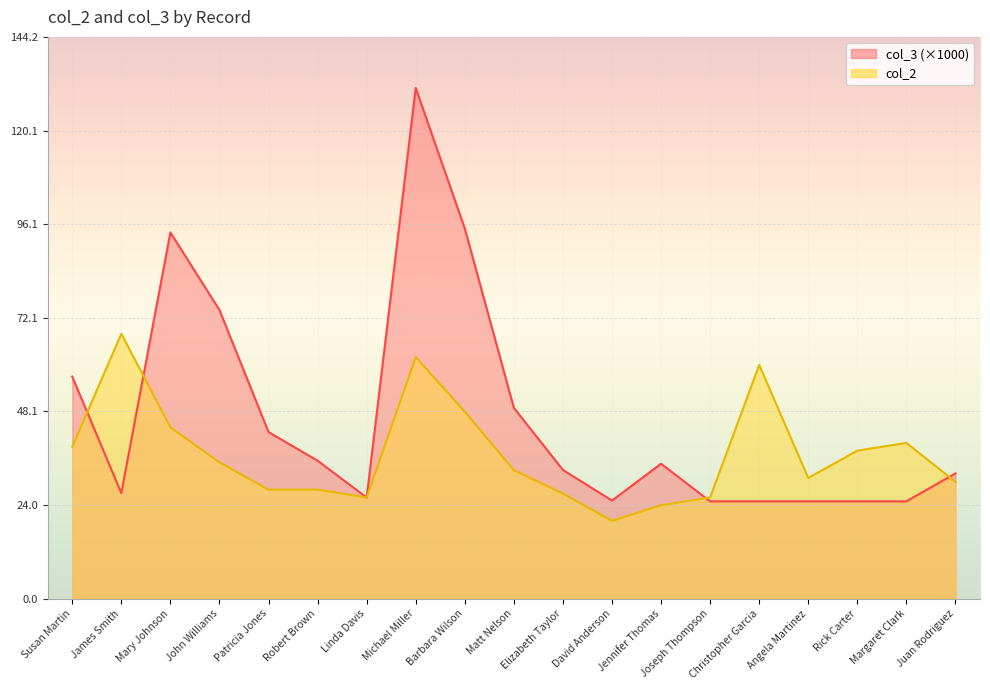

Reading left to right, what are all the values shown in this chart?

col_2: Susan Martin=39.0	James Smith=68.0	Mary Johnson=44.0	John Williams=35.0	Patricia Jones=28.0	Robert Brown=28.0	Linda Davis=26.0	Michael Miller=62.0	Barbara Wilson=48.0	Matt Nelson=33.0	Elizabeth Taylor=27.0	David Anderson=20.0	Jennifer Thomas=24.0	Joseph Thompson=26.0	Christopher Garcia=60.0	Angela Martinez=31.0	Rick Carter=38.0	Margaret Clark=40.0	Juan Rodriguez=30.0
col_3: Susan Martin=57.0	James Smith=27.1	Mary Johnson=94.0	John Williams=74.1	Patricia Jones=42.8	Robert Brown=35.4	Linda Davis=26.0	Michael Miller=131.1	Barbara Wilson=95.0	Matt Nelson=49.0	Elizabeth Taylor=33.1	David Anderson=25.2	Jennifer Thomas=34.7	Joseph Thompson=25.0	Christopher Garcia=25.0	Angela Martinez=25.0	Rick Carter=25.0	Margaret Clark=25.0	Juan Rodriguez=32.2